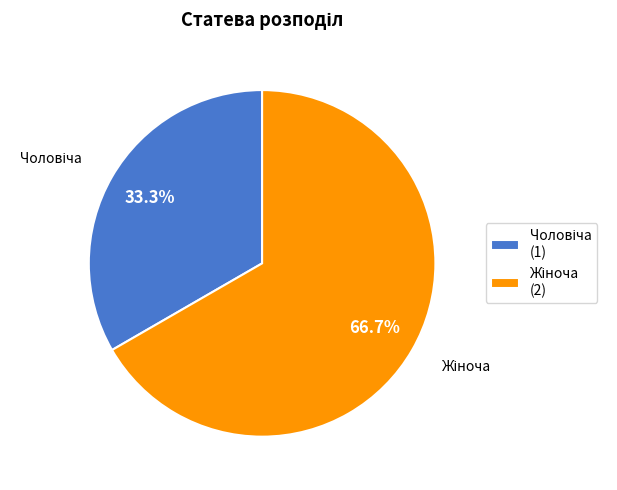

Is there a majority slice in this chart?

Yes